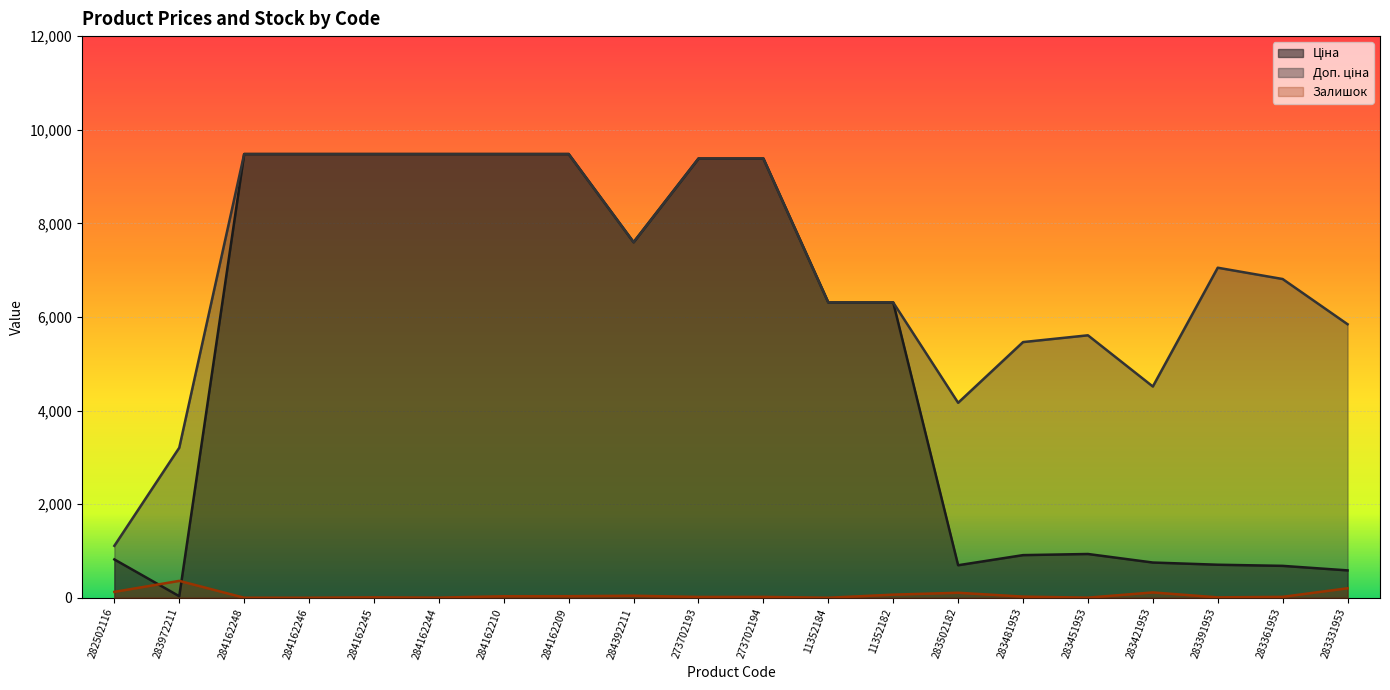

Between which two adjacent categories do Залишок and Ціна first intersect?

282502116 and 283972211